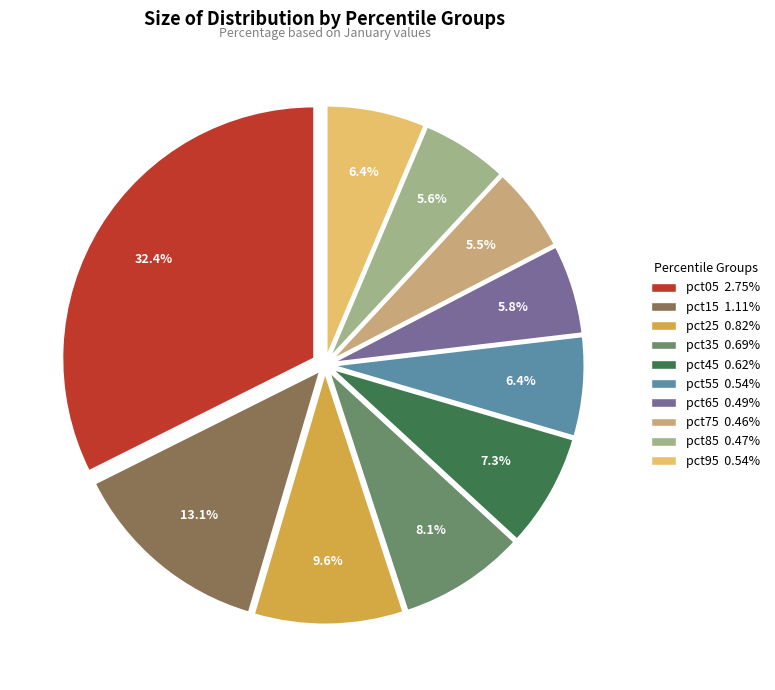

Do pct45 and pct65 together represent more than half of the pie?

No